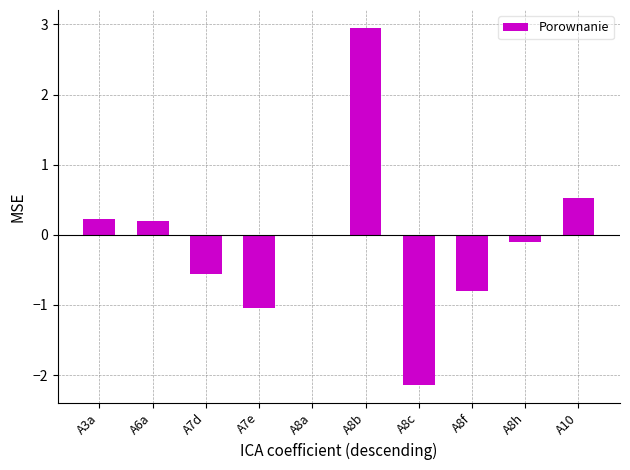

What is the sum of all values?

-0.7